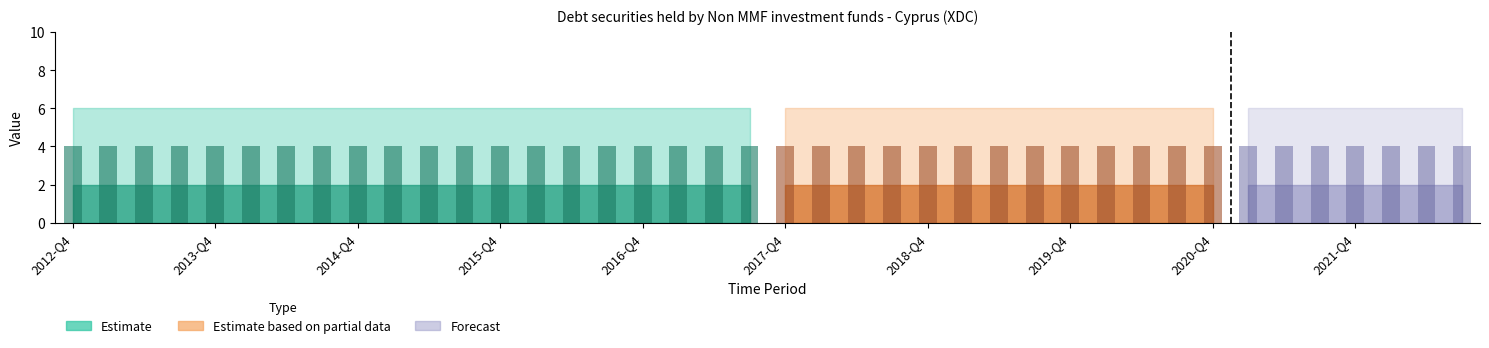

What is the label of the 4th bar from the left?

2013-Q3